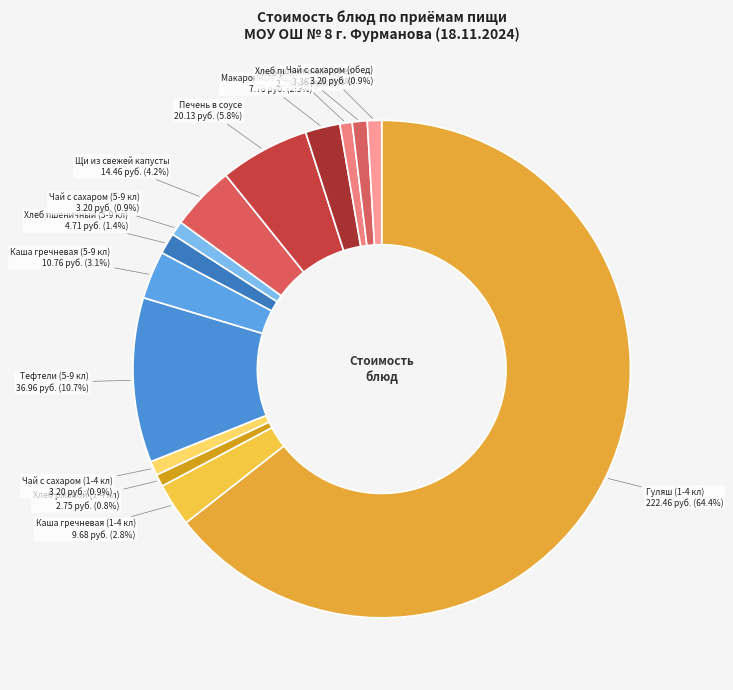

Approximately how many times larger is the value at Каша гречневая (1-4 кл) compared to Чай с сахаром (5-9 кл)?

3.0